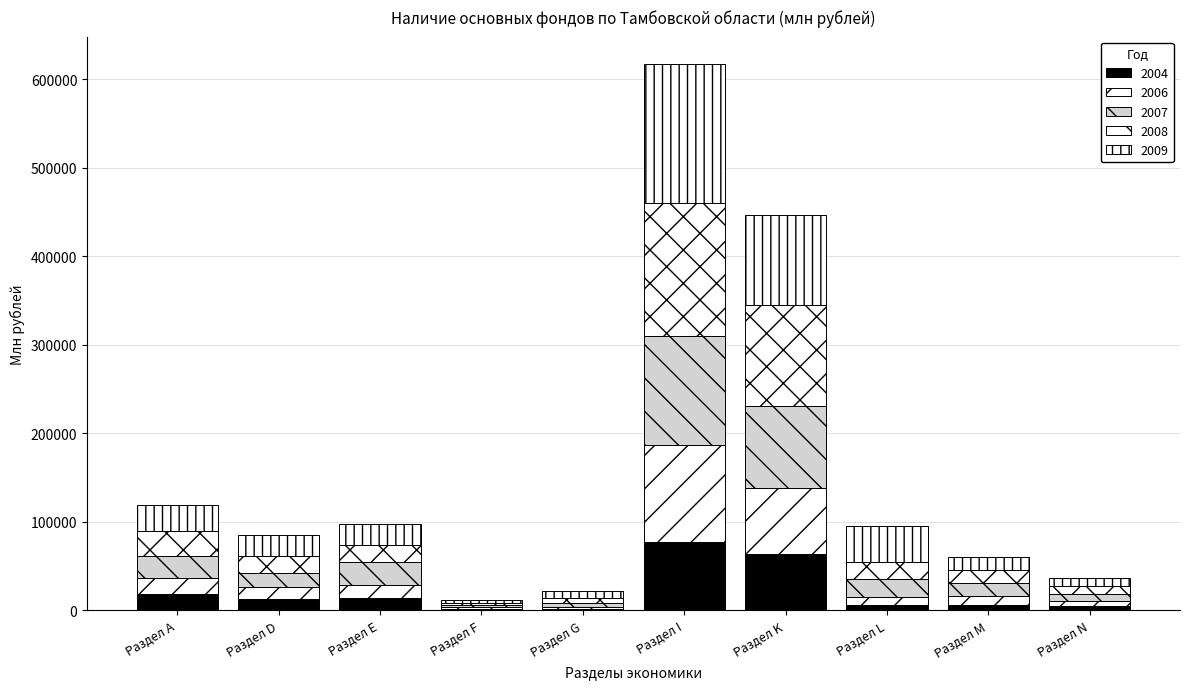

At which category is the sum across all series the highest?

Раздел I